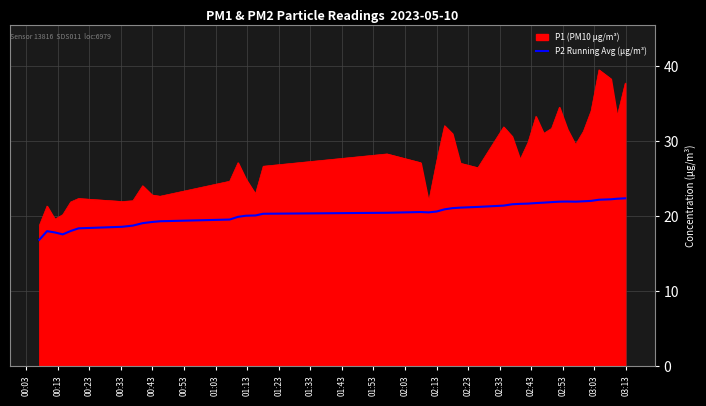

Rank the series by their average value, from lowest to highest.

P2 Running Avg (µg/m³), P1 (PM10 µg/m³)